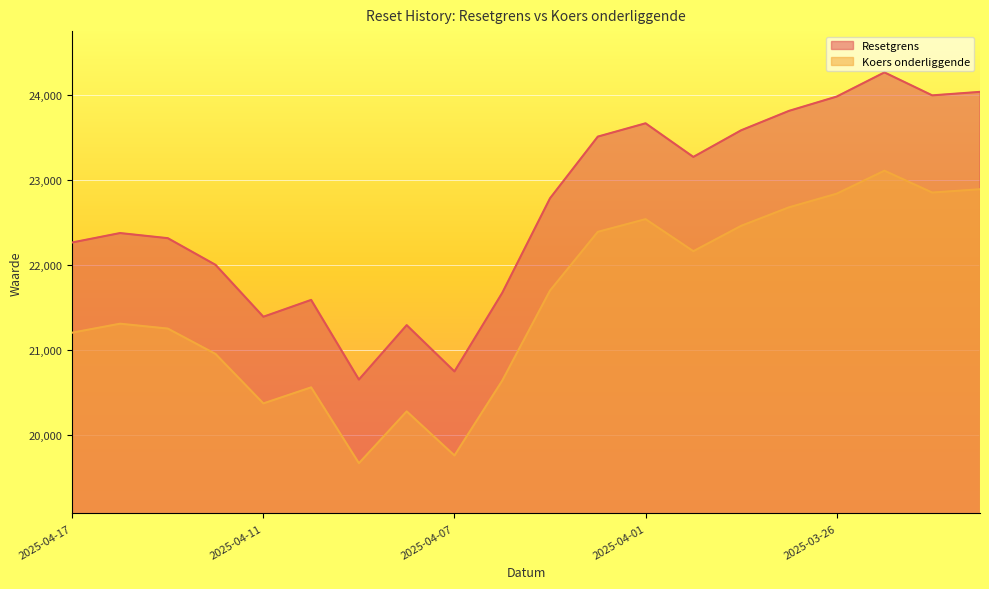

Reading left to right, list all the values displayed in this chart.

Resetgrens: 2025-04-17=22266.2	2025-04-16=22376.6	2025-04-15=22316.4	2025-04-14=22002.6	2025-04-11=21392.8	2025-04-10=21590.9	2025-04-09=20654.4	2025-04-08=21294.3	2025-04-07=20750.0	2025-04-04=21673.8	2025-04-03=22785.4	2025-04-02=23510.4	2025-04-01=23667.0	2025-03-31=23271.7	2025-03-28=23584.6	2025-03-27=23812.7	2025-03-26=23981.0	2025-03-25=24265.3	2025-03-24=23995.3	2025-03-21=24036.3
Koers onderliggende: 2025-04-17=21205.9	2025-04-16=21311.0	2025-04-15=21253.7	2025-04-14=20954.8	2025-04-11=20374.1	2025-04-10=20562.7	2025-04-09=19670.9	2025-04-08=20280.3	2025-04-07=19761.9	2025-04-04=20641.7	2025-04-03=21700.4	2025-04-02=22390.8	2025-04-01=22540.0	2025-03-31=22163.5	2025-03-28=22461.5	2025-03-27=22678.7	2025-03-26=22839.0	2025-03-25=23109.8	2025-03-24=22852.7	2025-03-21=22891.7